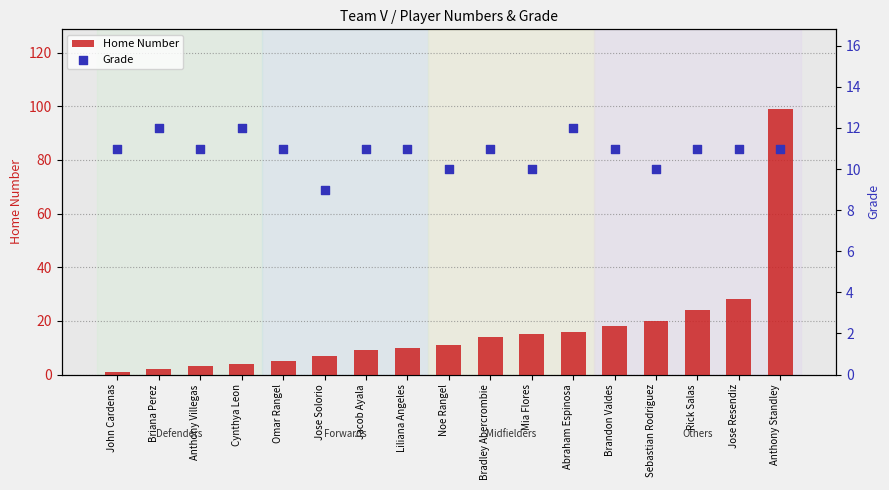

Which series has the largest Y range (max minus min)?

Home Number